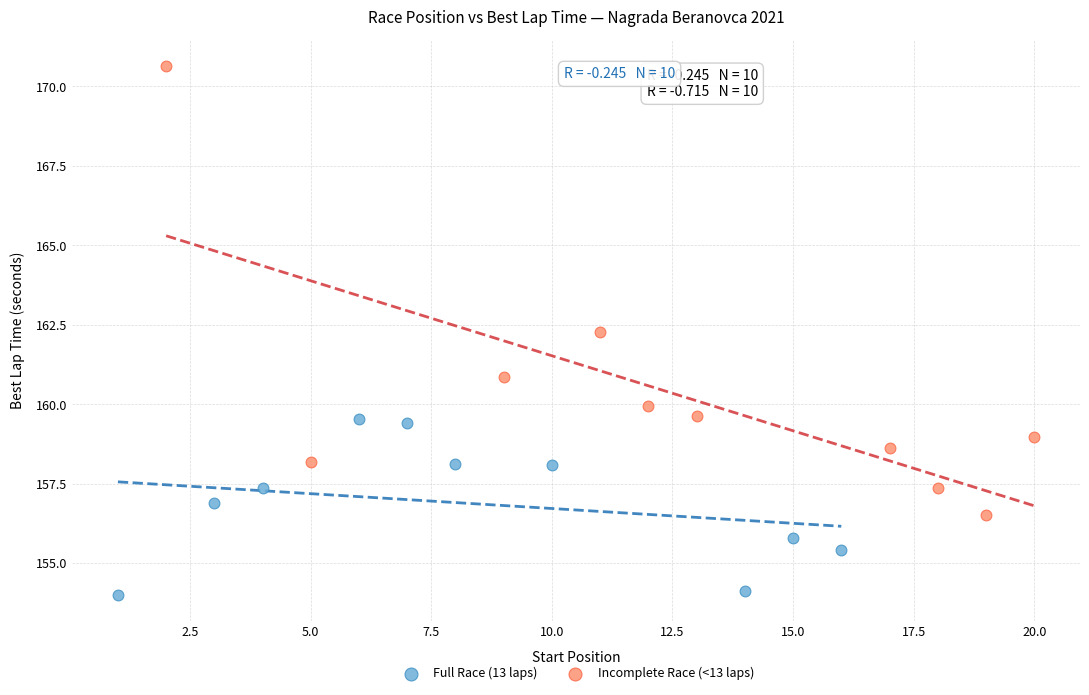

Which series has the widest spread of Y values?

Incomplete Race (<13 laps)